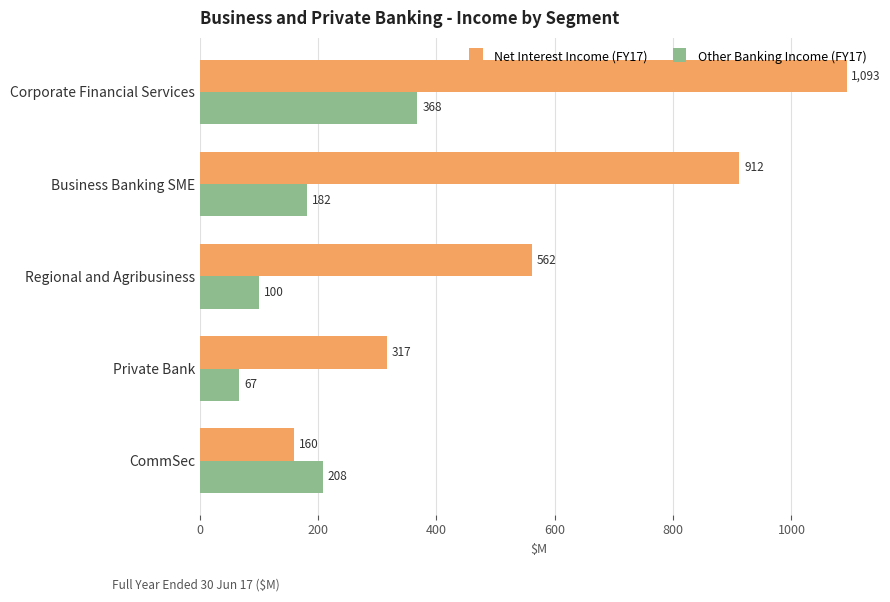

What is the sum of all Net Interest Income (FY17) values?

3044